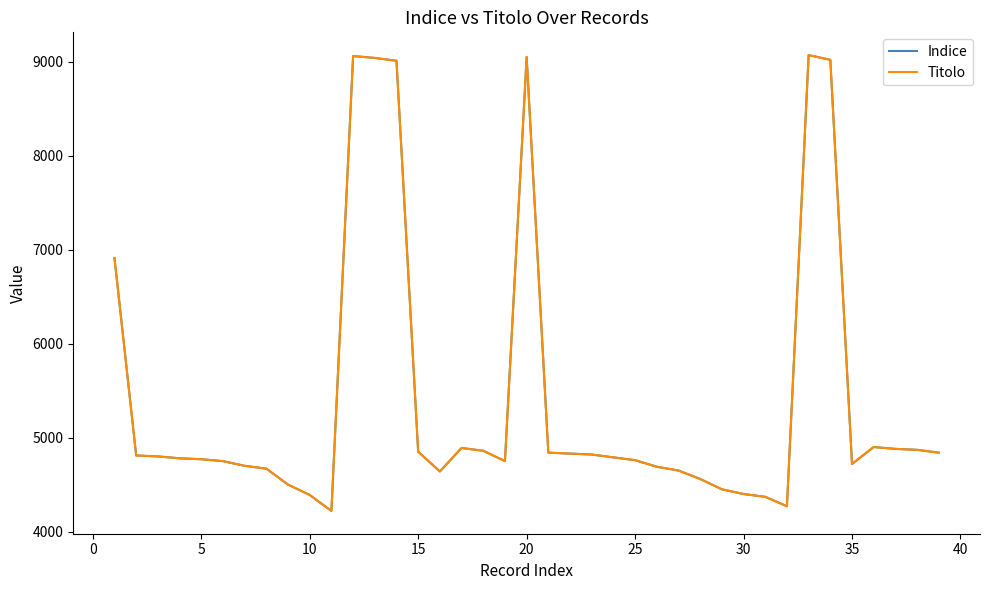

Reading left to right, list all the values displayed in this chart.

Indice: 6910	4810	4800	4780	4770	4750	4700	4670	4500	4390	4220	9060	9040	9010	4850	4640	4890	4860	4750	9050	4840	4830	4820	4790	4760	4690	4650	4560	4450	4400	4370	4270	9070	9020	4720	4900	4880	4870	4840
Titolo: 6910	4810	4800	4780	4770	4750	4700	4670	4500	4390	4220	9060	9040	9010	4850	4640	4890	4860	4750	9050	4840	4830	4820	4790	4760	4690	4650	4560	4450	4400	4370	4270	9070	9020	4720	4900	4880	4870	4840